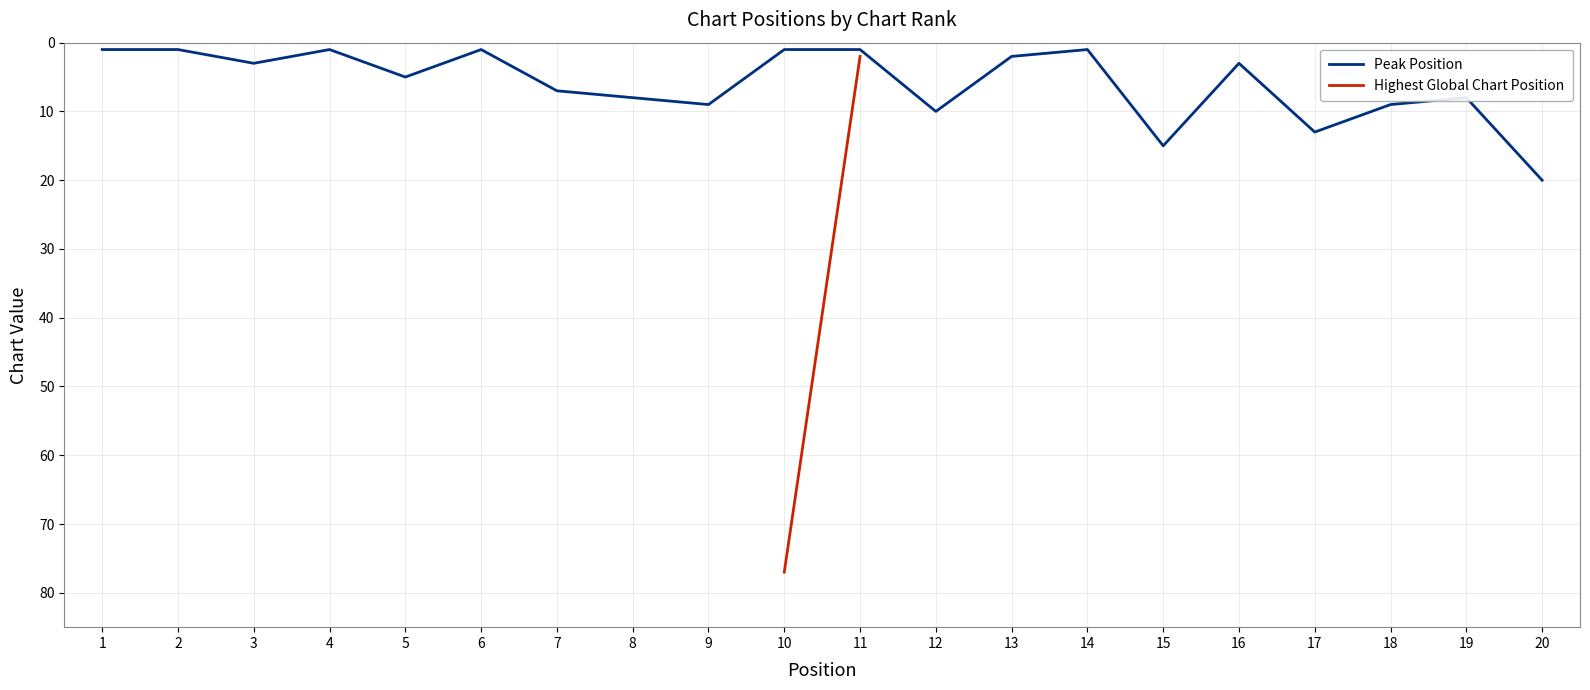

Which series has the largest total across all categories?

Peak Position